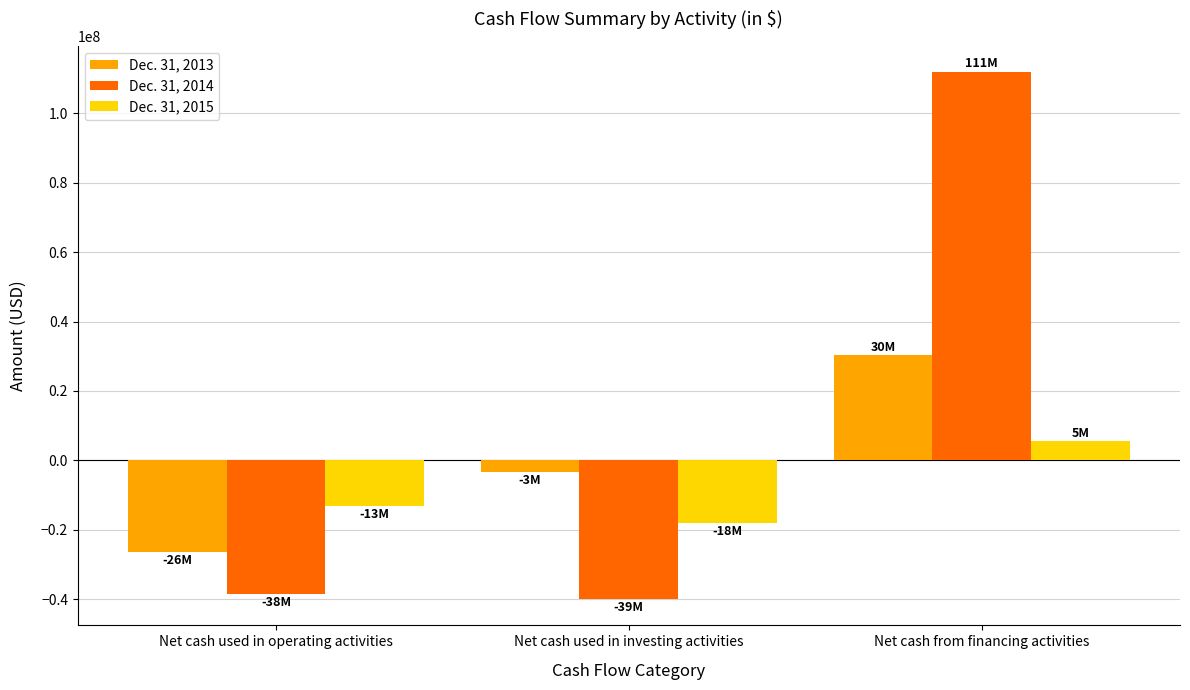

The Dec. 31, 2013 series shows 30270000 at Net cash from financing activities. True or false?

True